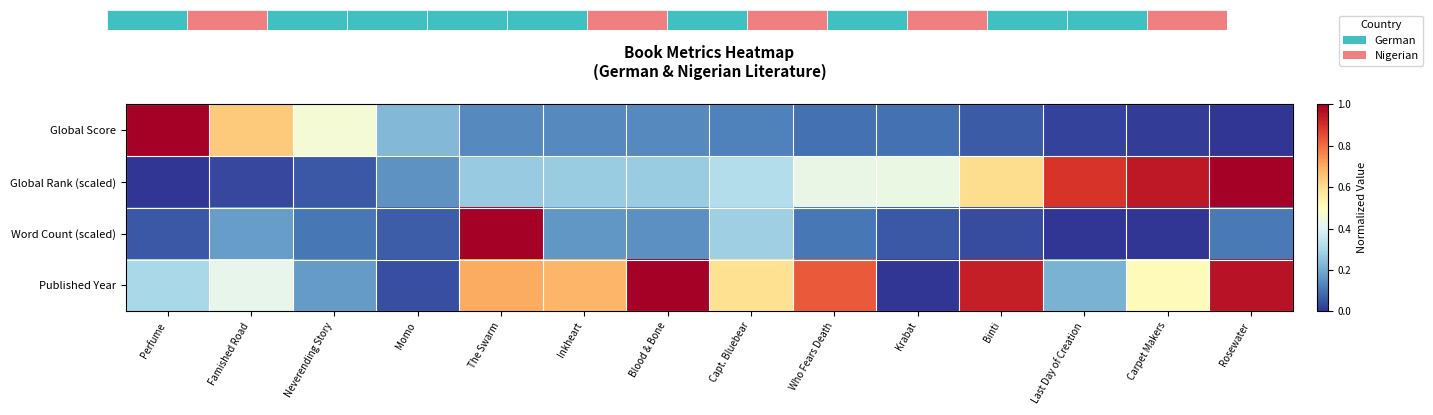

Which series has the largest total across all categories?

Published Year